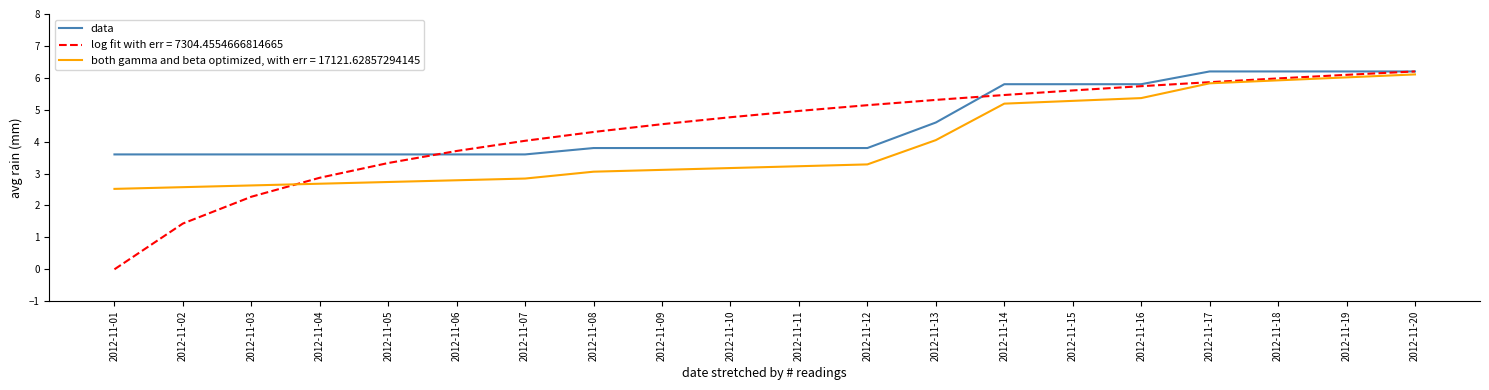

Rank the series at 2012-11-14 from lowest to highest value.

both gamma and beta optimized, with err = 17121.62857294145, log fit with err = 7304.4554666814665, data